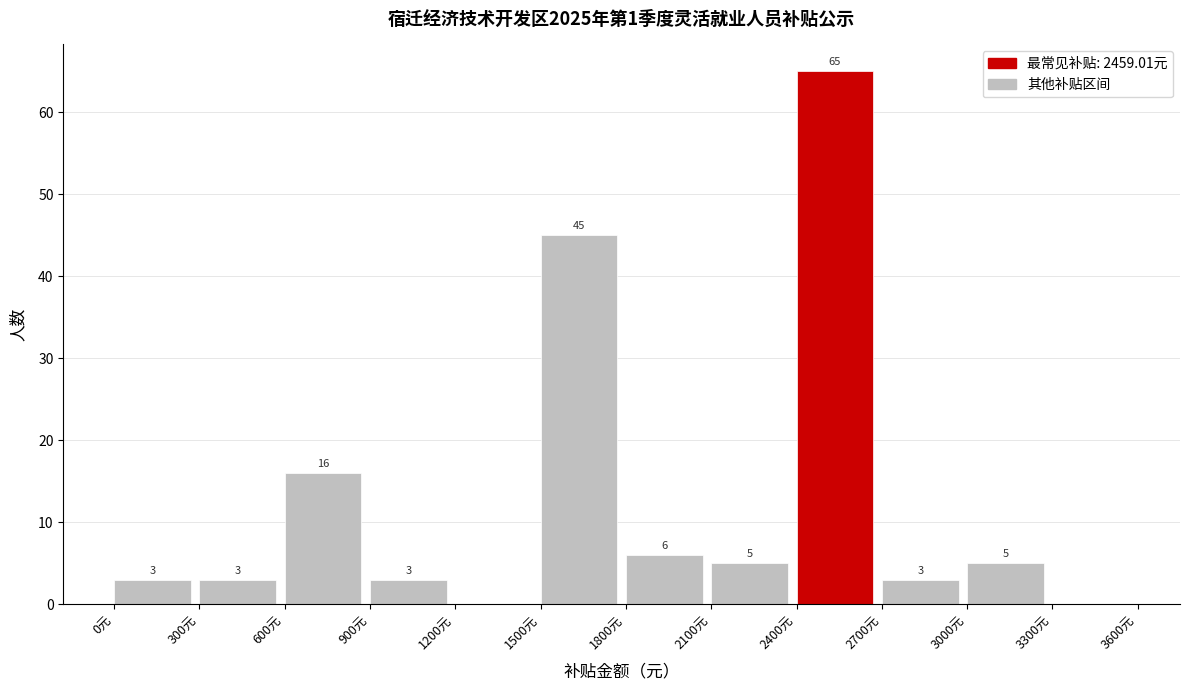

Which range on the x-axis has the tallest bar?

2400 to 2700